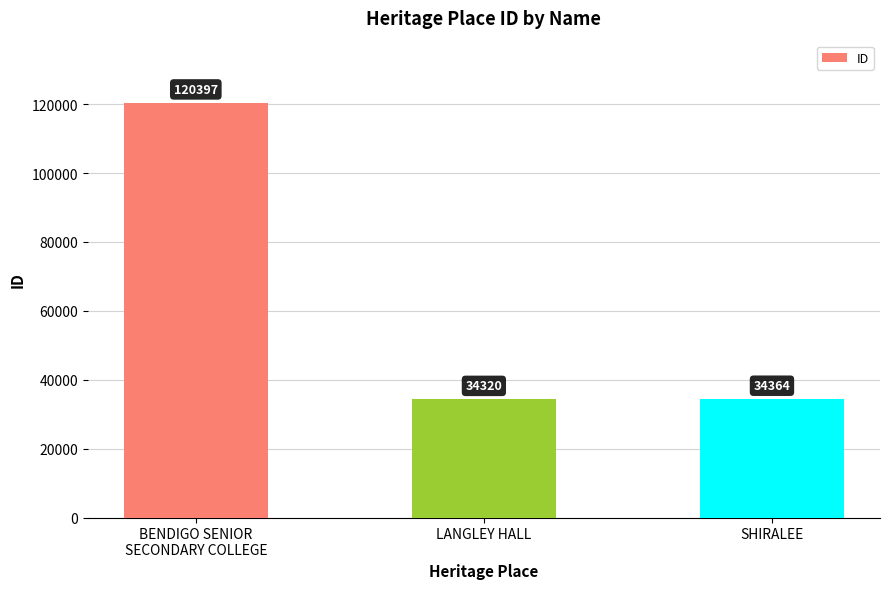

Rank the categories by value from lowest to highest.

LANGLEY HALL, SHIRALEE, BENDIGO SENIOR
SECONDARY COLLEGE